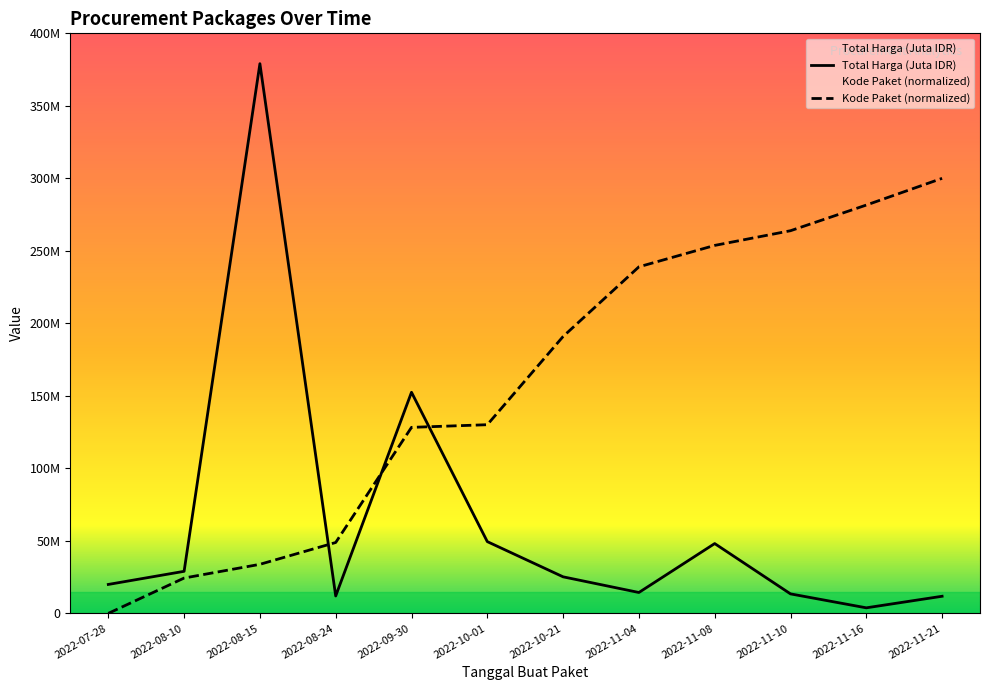

Does the chart display data point markers on the line(s)?

No